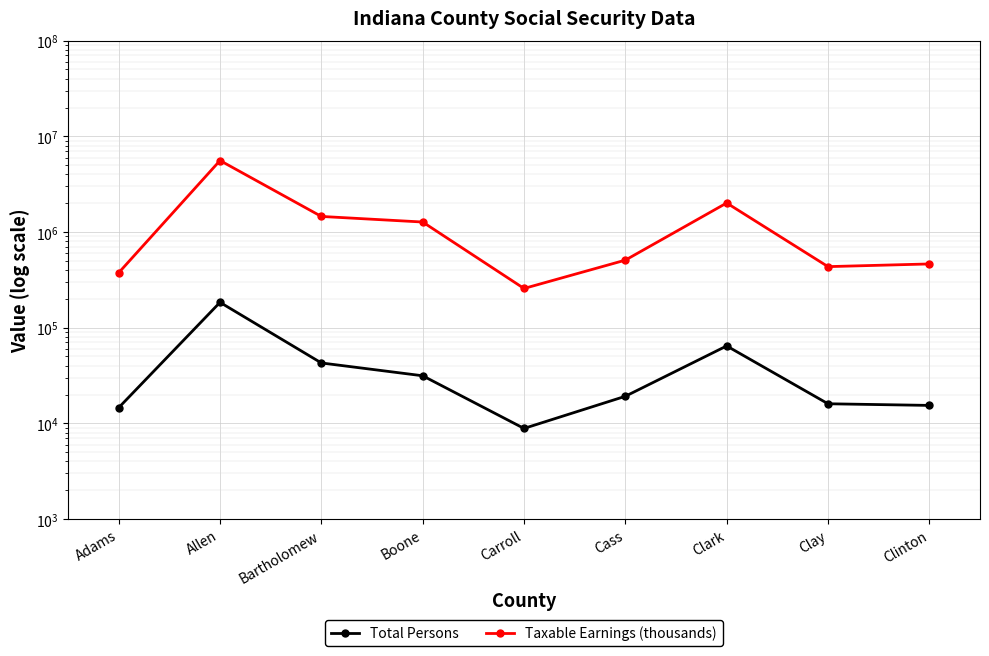

At which category is the sum across all series the highest?

Allen